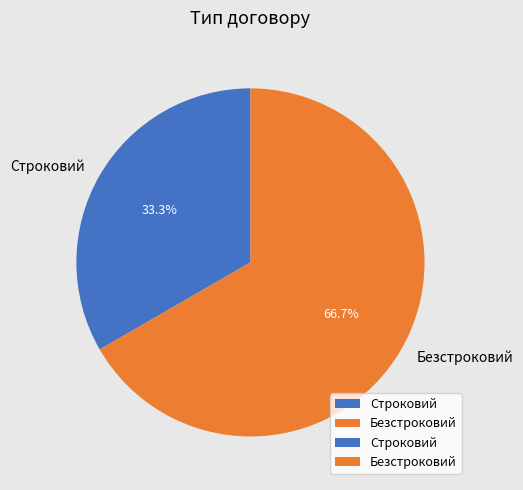

To the nearest percent, what is the combined percentage of Безстроковий and Строковий?

100%